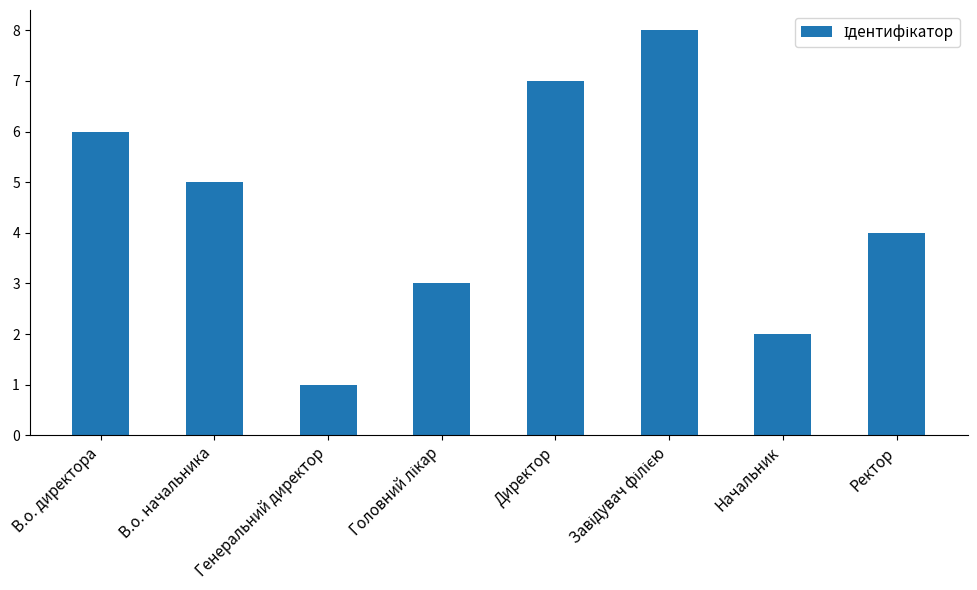

What is the change in value from В.о. директора to В.о. начальника?

-1